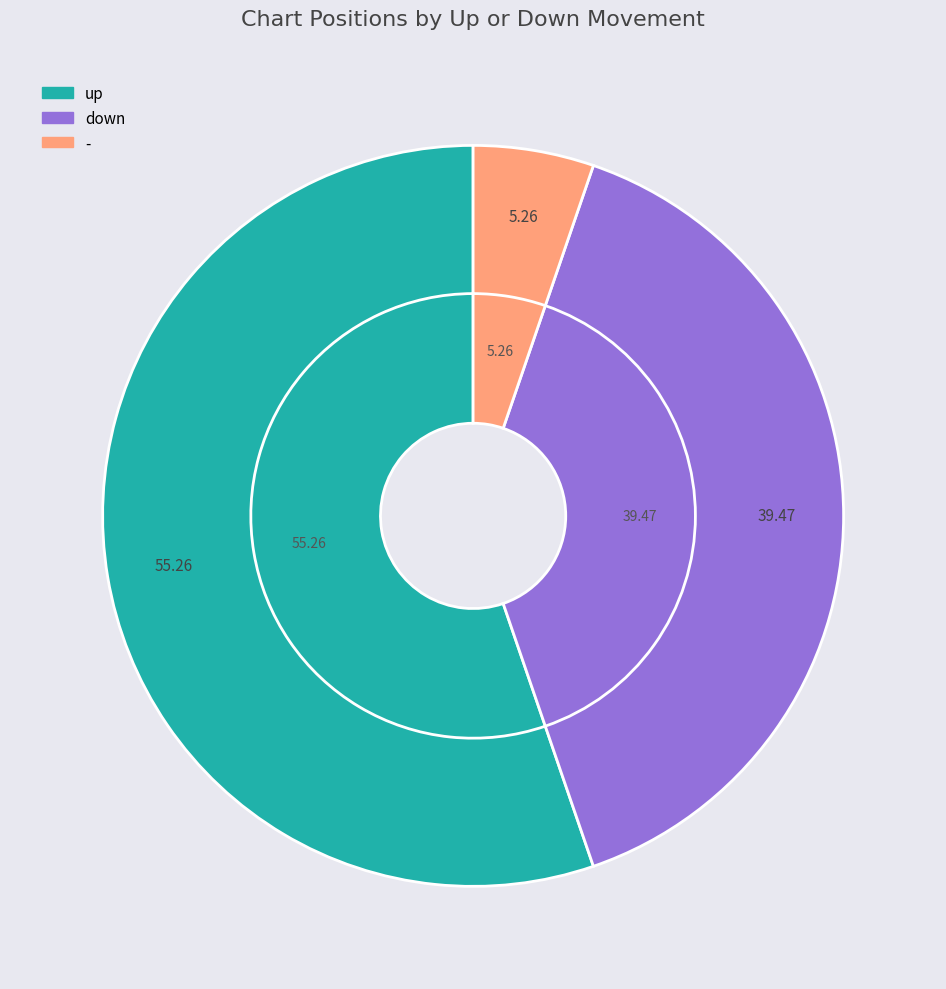

Which slice is the largest?

up